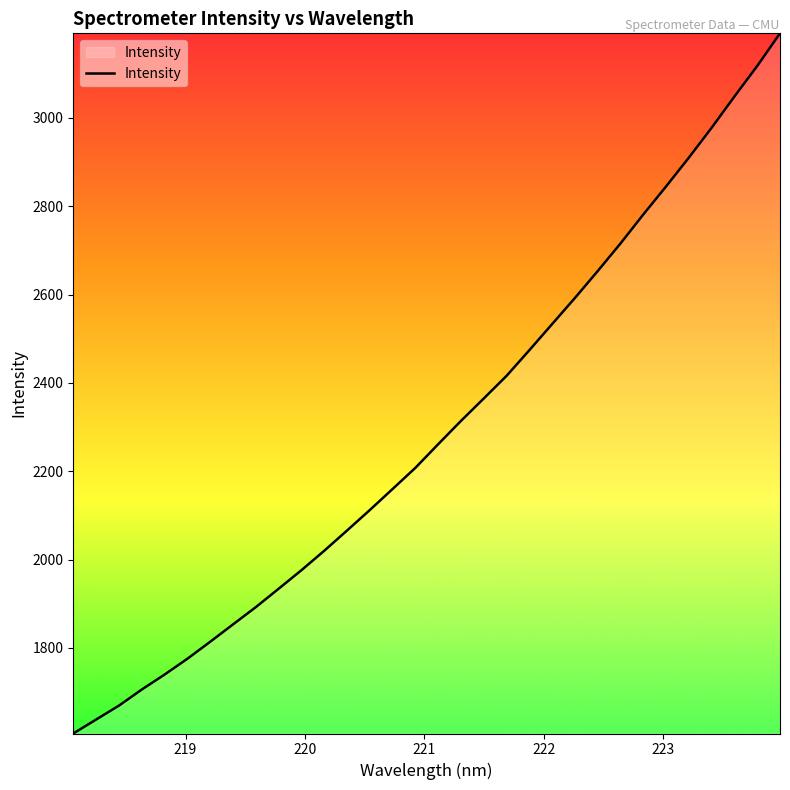

What is the difference between the maximum and minimum values?

1585.0